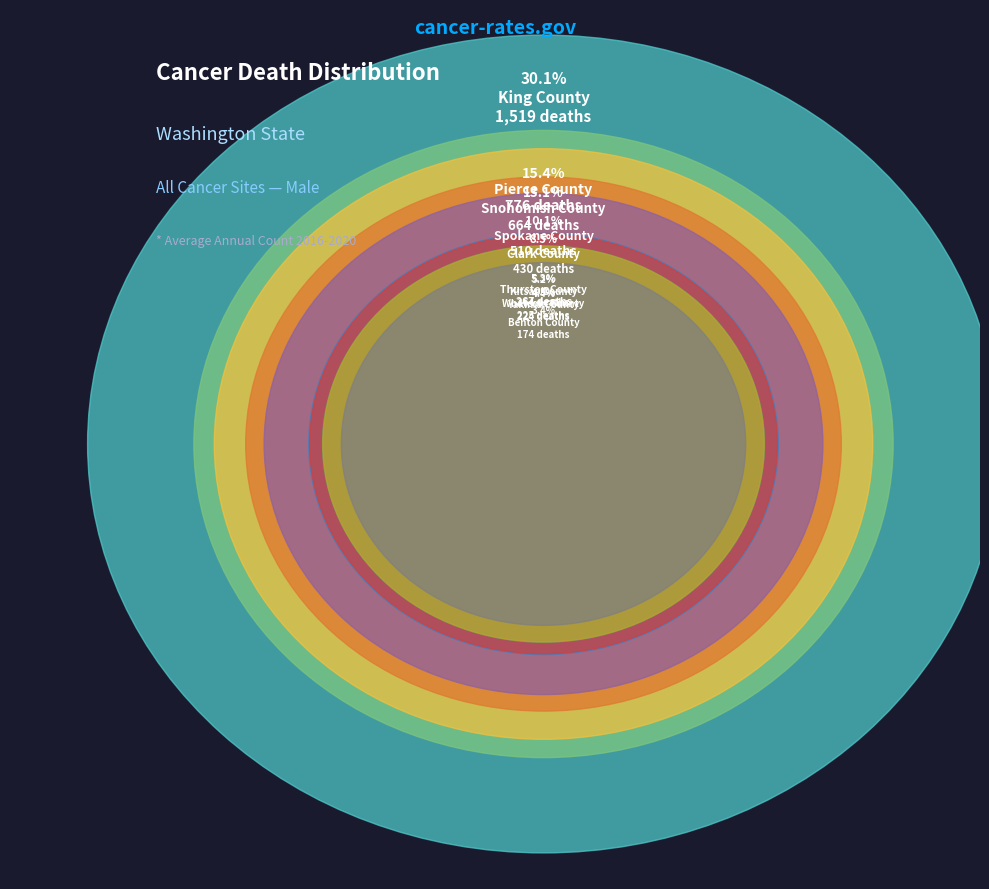

What portion of the pie excludes Snohomish County?

86.9%